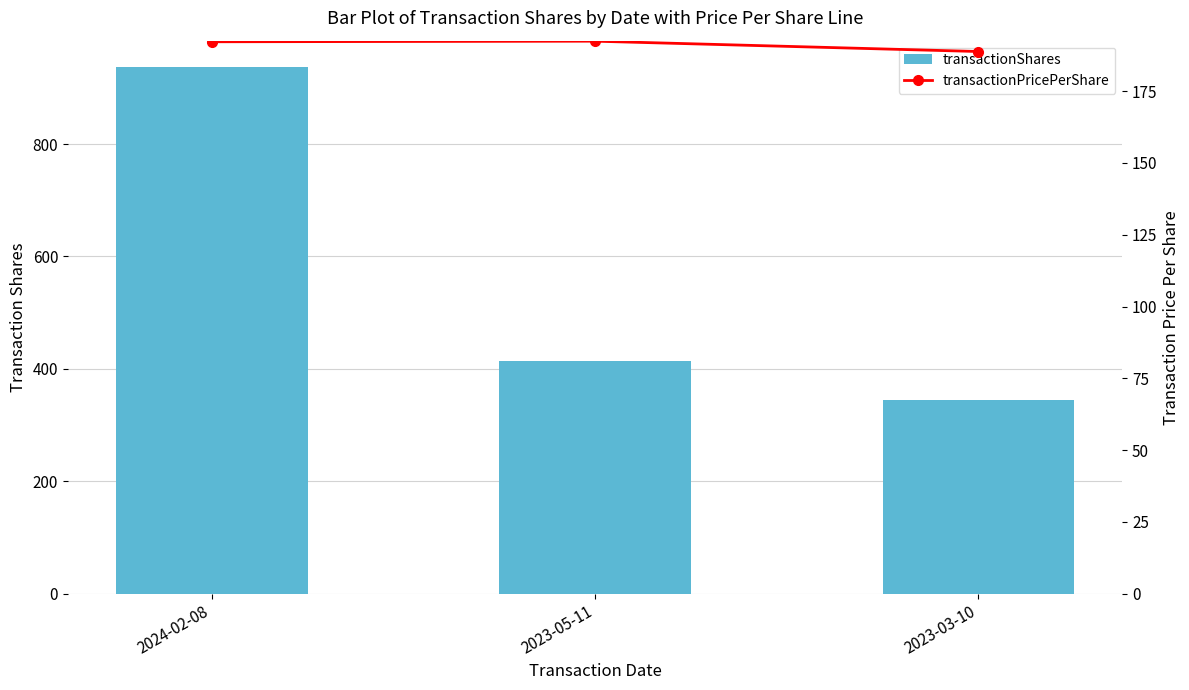

The transactionShares series shows 610.9 at 2023-03-10. True or false?

False